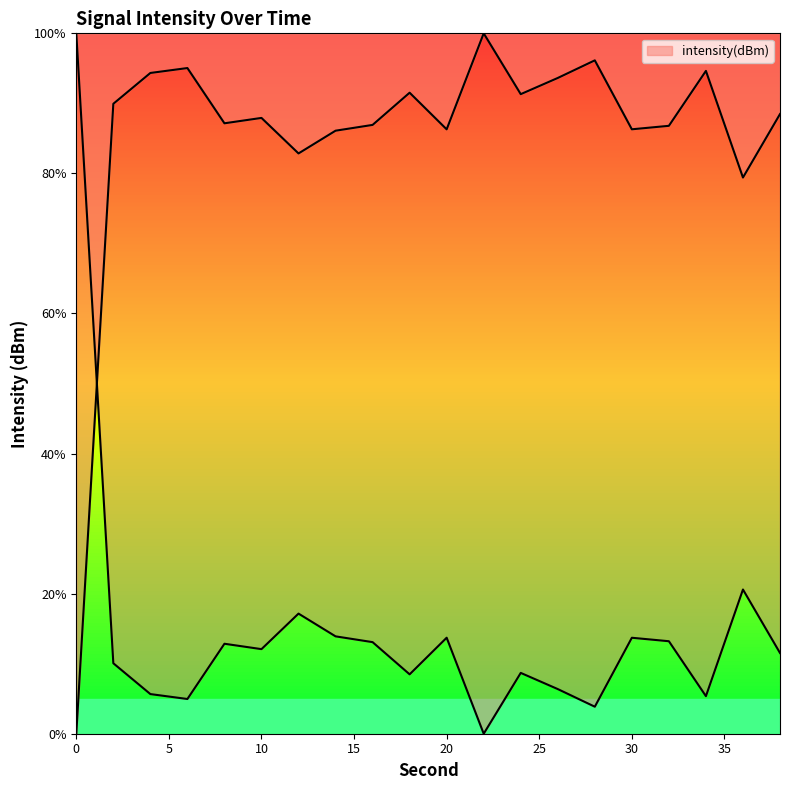

What is the sum of the values at 14 and 6?

181.1